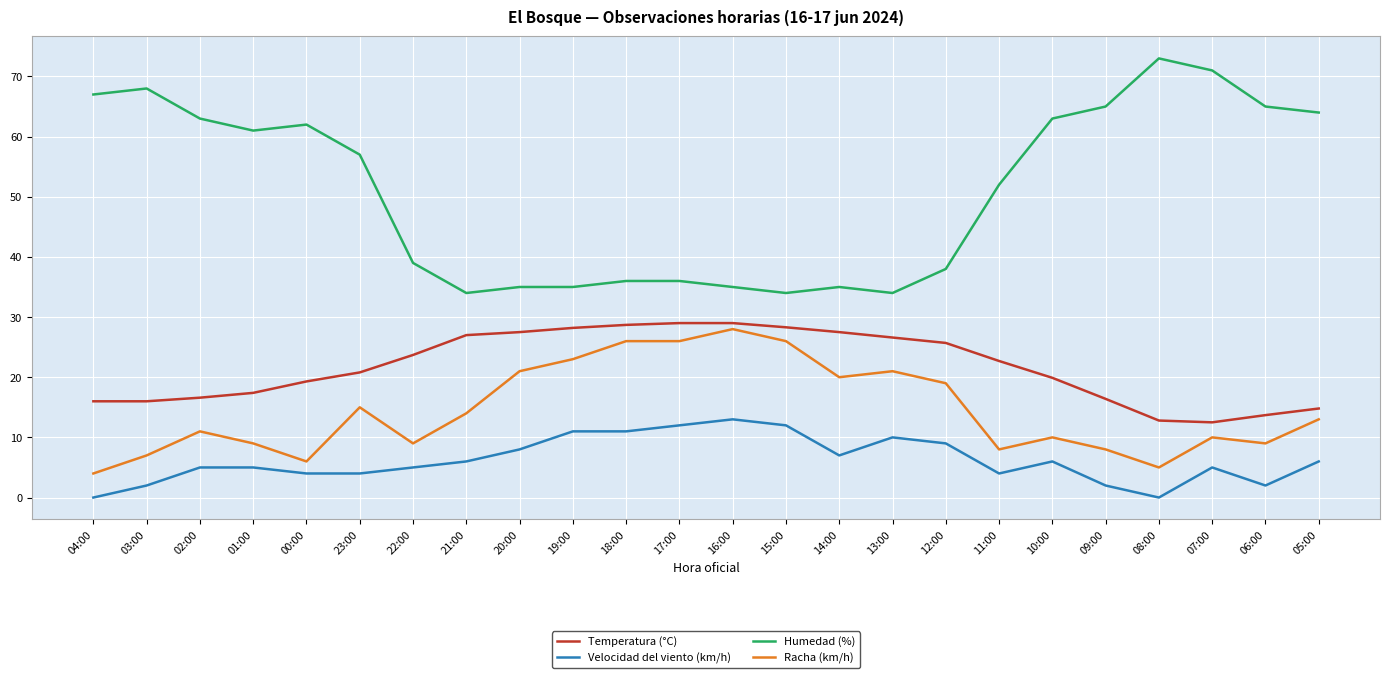

At how many categories does at least one series exceed 19?

24